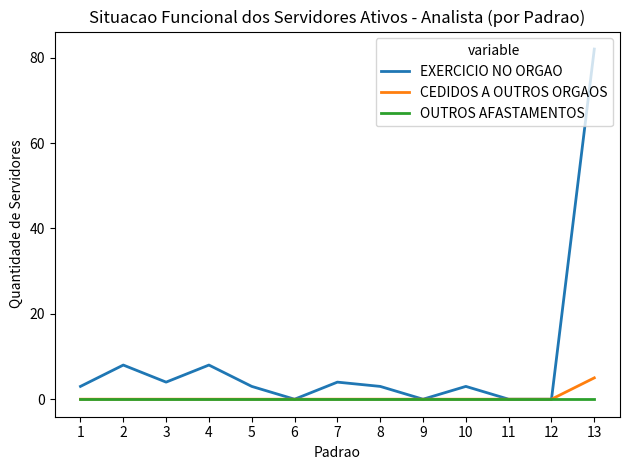

Which series has the largest range (max minus min)?

EXERCICIO NO ORGAO